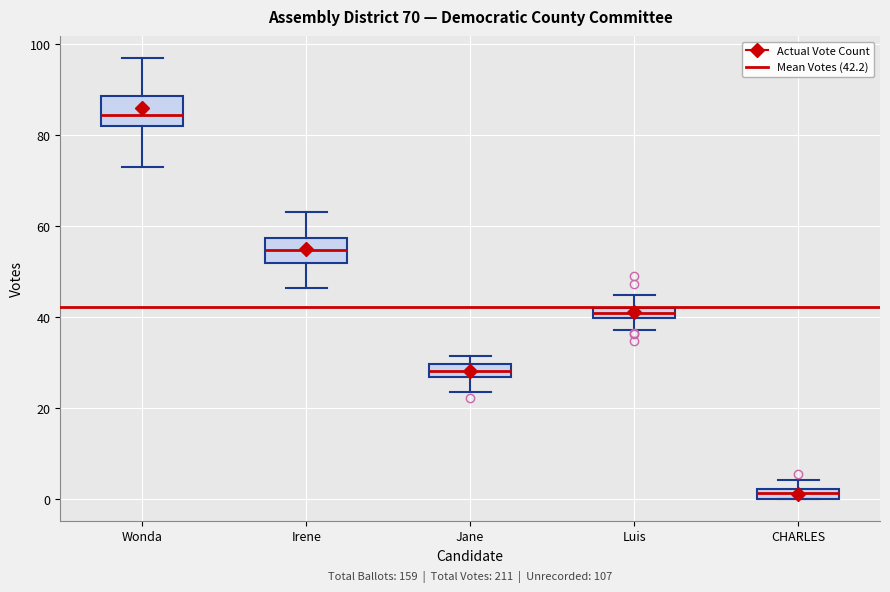

Which box has the highest median line?

Wonda